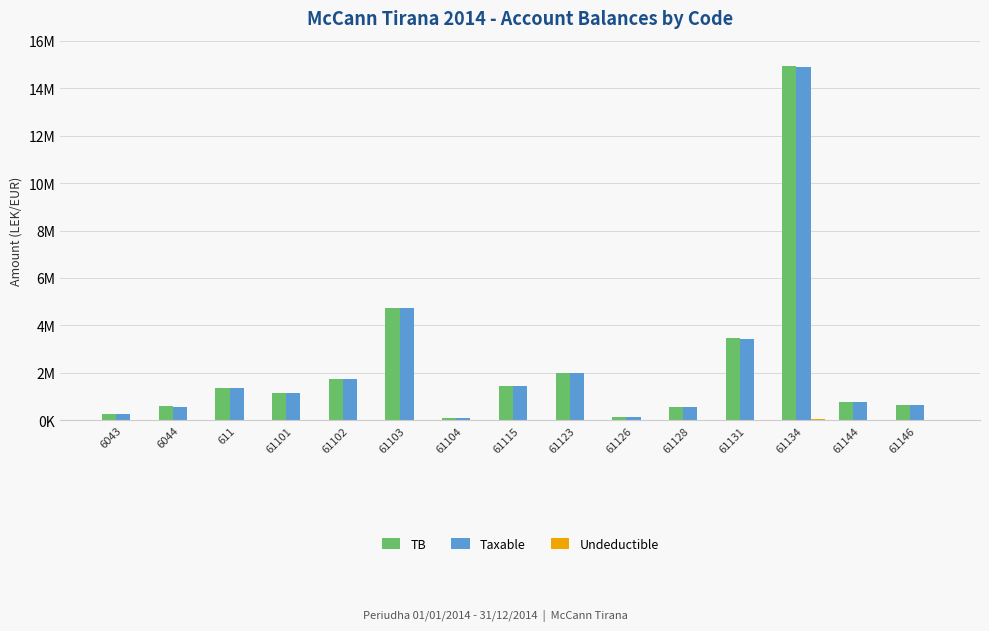

What is the value of the TB bar at the 10th from the left?

163090.0